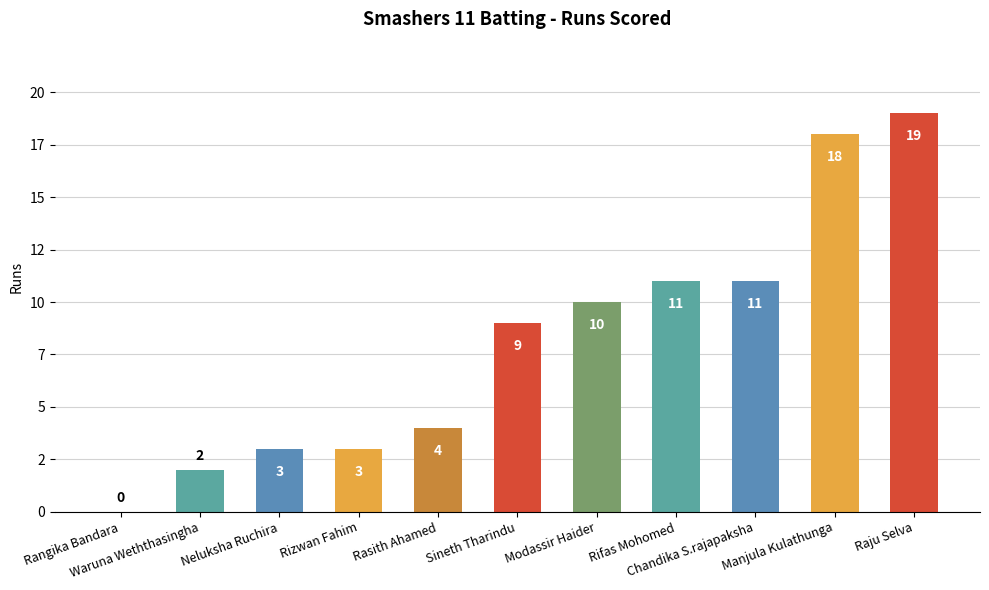

Are the bars horizontal?

No